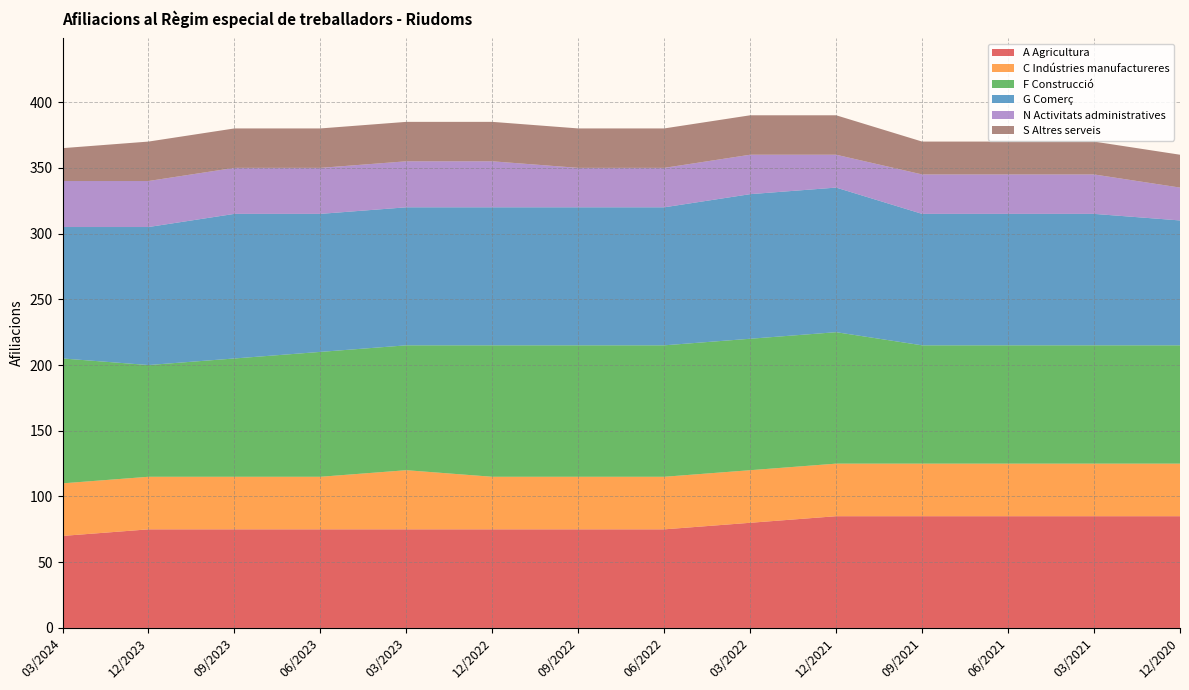

Reading left to right, extract all data points from this chart.

A Agricultura: 03/2024=70	12/2023=75	09/2023=75	06/2023=75	03/2023=75	12/2022=75	09/2022=75	06/2022=75	03/2022=80	12/2021=85	09/2021=85	06/2021=85	03/2021=85	12/2020=85
C Indústries manufactureres: 03/2024=40	12/2023=40	09/2023=40	06/2023=40	03/2023=45	12/2022=40	09/2022=40	06/2022=40	03/2022=40	12/2021=40	09/2021=40	06/2021=40	03/2021=40	12/2020=40
F Construcció: 03/2024=95	12/2023=85	09/2023=90	06/2023=95	03/2023=95	12/2022=100	09/2022=100	06/2022=100	03/2022=100	12/2021=100	09/2021=90	06/2021=90	03/2021=90	12/2020=90
G Comerç: 03/2024=100	12/2023=105	09/2023=110	06/2023=105	03/2023=105	12/2022=105	09/2022=105	06/2022=105	03/2022=110	12/2021=110	09/2021=100	06/2021=100	03/2021=100	12/2020=95
N Activitats administratives: 03/2024=35	12/2023=35	09/2023=35	06/2023=35	03/2023=35	12/2022=35	09/2022=30	06/2022=30	03/2022=30	12/2021=25	09/2021=30	06/2021=30	03/2021=30	12/2020=25
S Altres serveis: 03/2024=25	12/2023=30	09/2023=30	06/2023=30	03/2023=30	12/2022=30	09/2022=30	06/2022=30	03/2022=30	12/2021=30	09/2021=25	06/2021=25	03/2021=25	12/2020=25